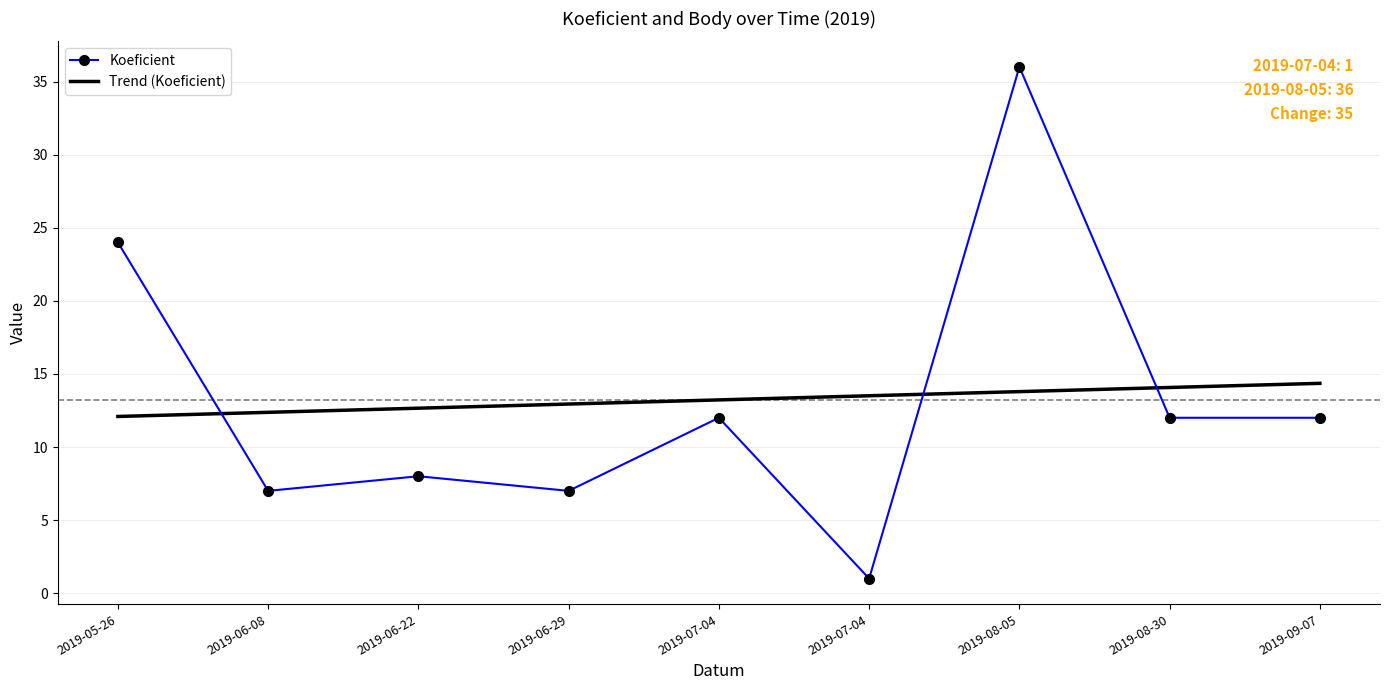

What are all the series names shown in the legend?

Koeficient, Trend (Koeficient)